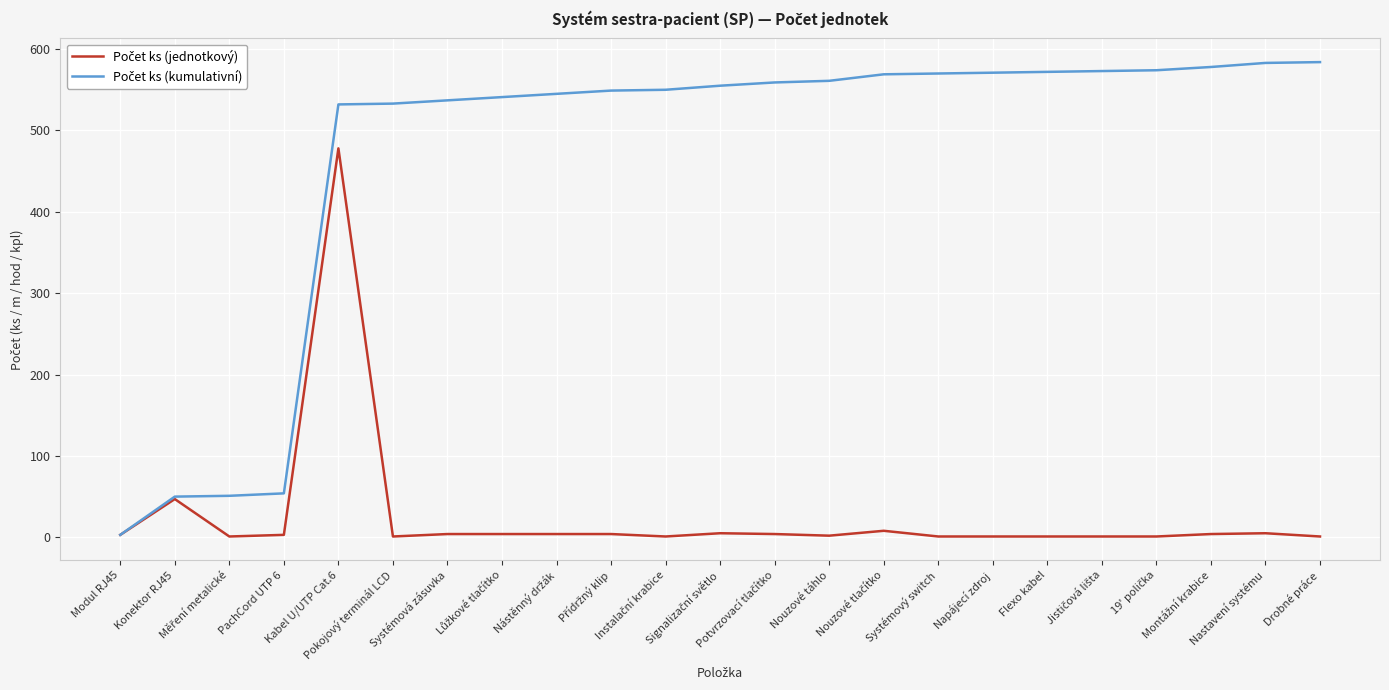

Does the chart have visible grid lines?

Yes